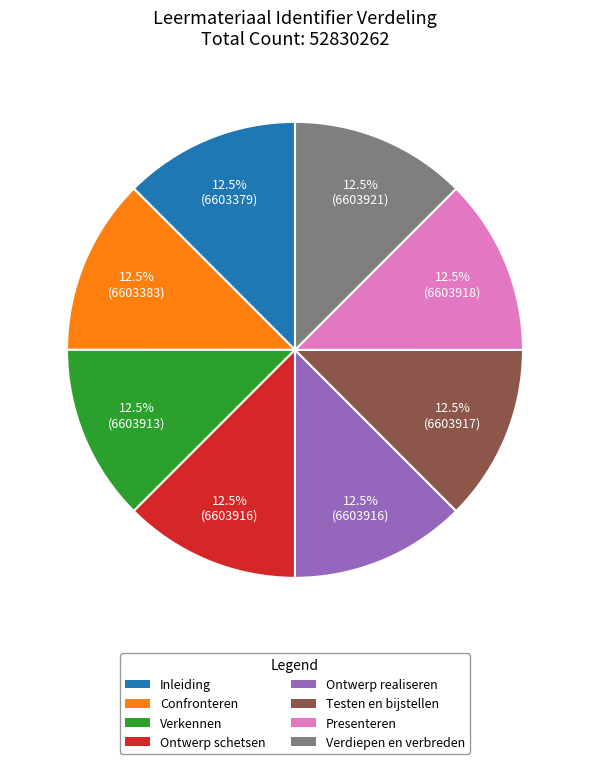

Is there a majority slice in this chart?

No